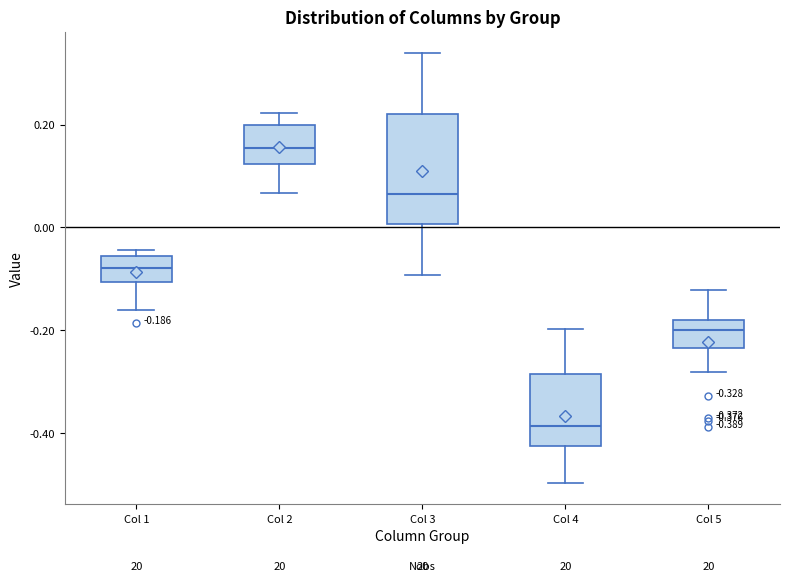

Which box's median line is the lowest?

Col 4